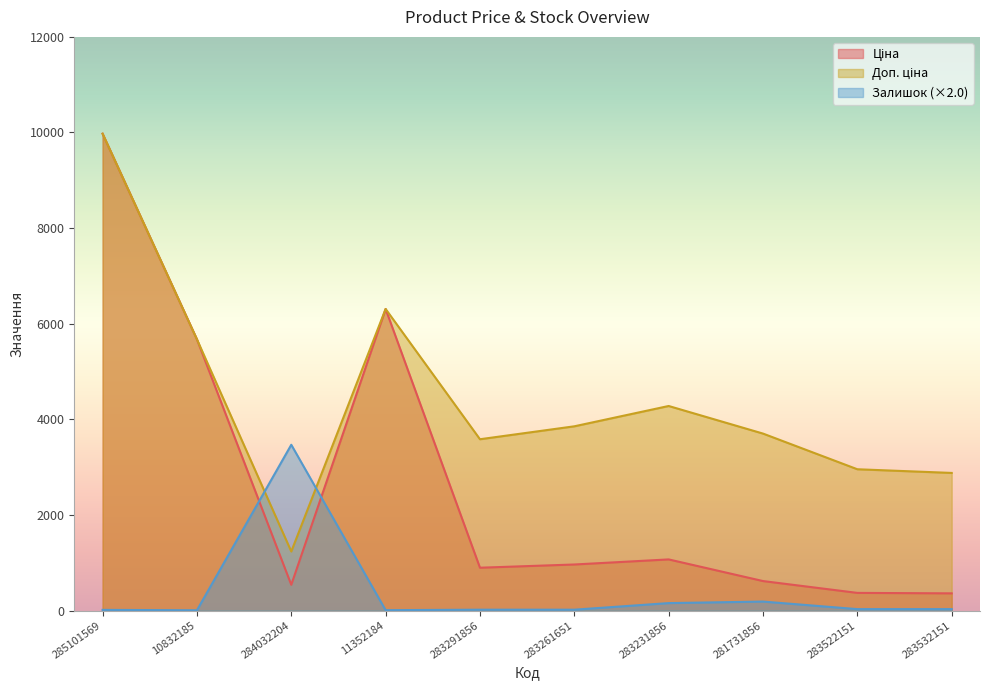

Which series has the largest range (max minus min)?

Ціна